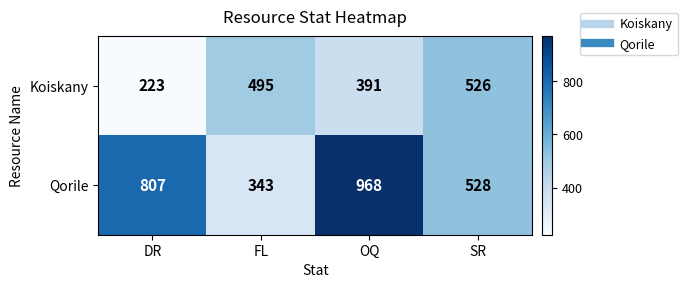

Reading right to left, extract all data points from this chart.

Koiskany: SR=526	OQ=391	FL=495	DR=223
Qorile: SR=528	OQ=968	FL=343	DR=807